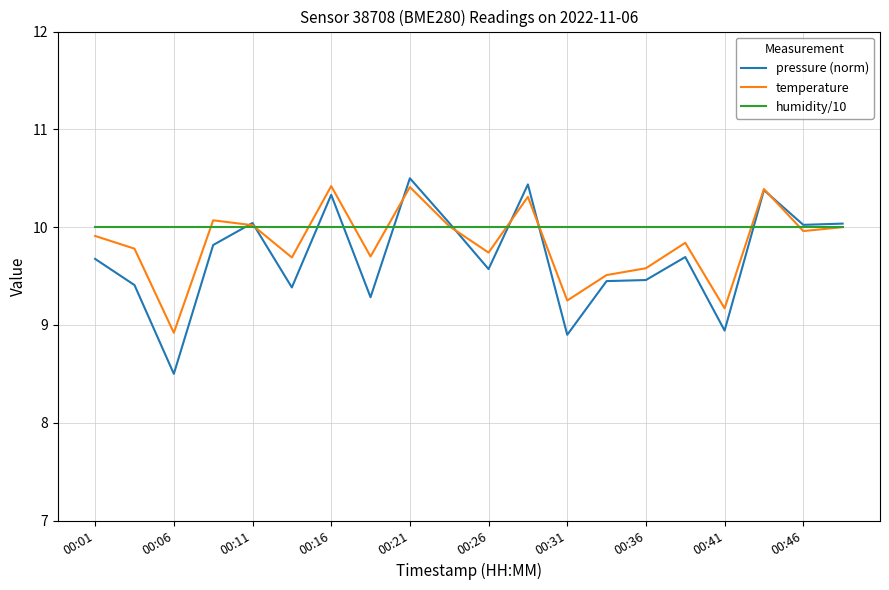

Is this an area chart (filled region under the line)?

No